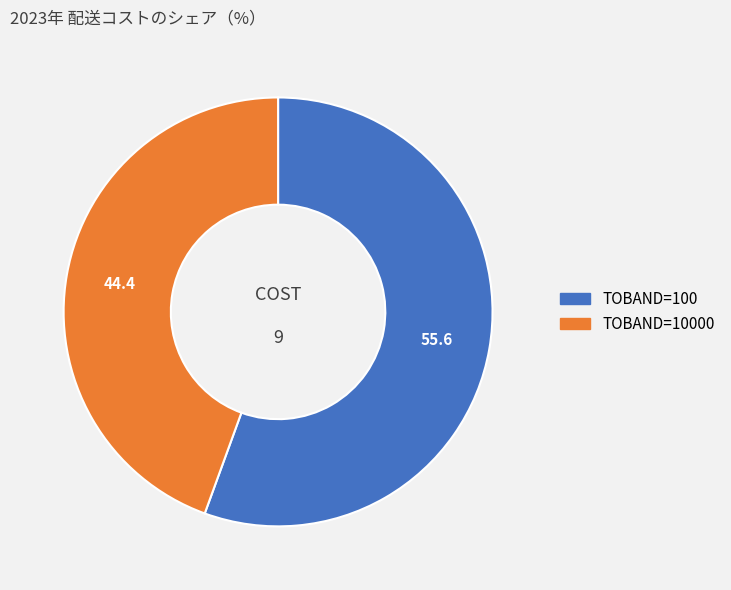

The TOBAND=100 slice represents 42% of the pie. True or false?

False